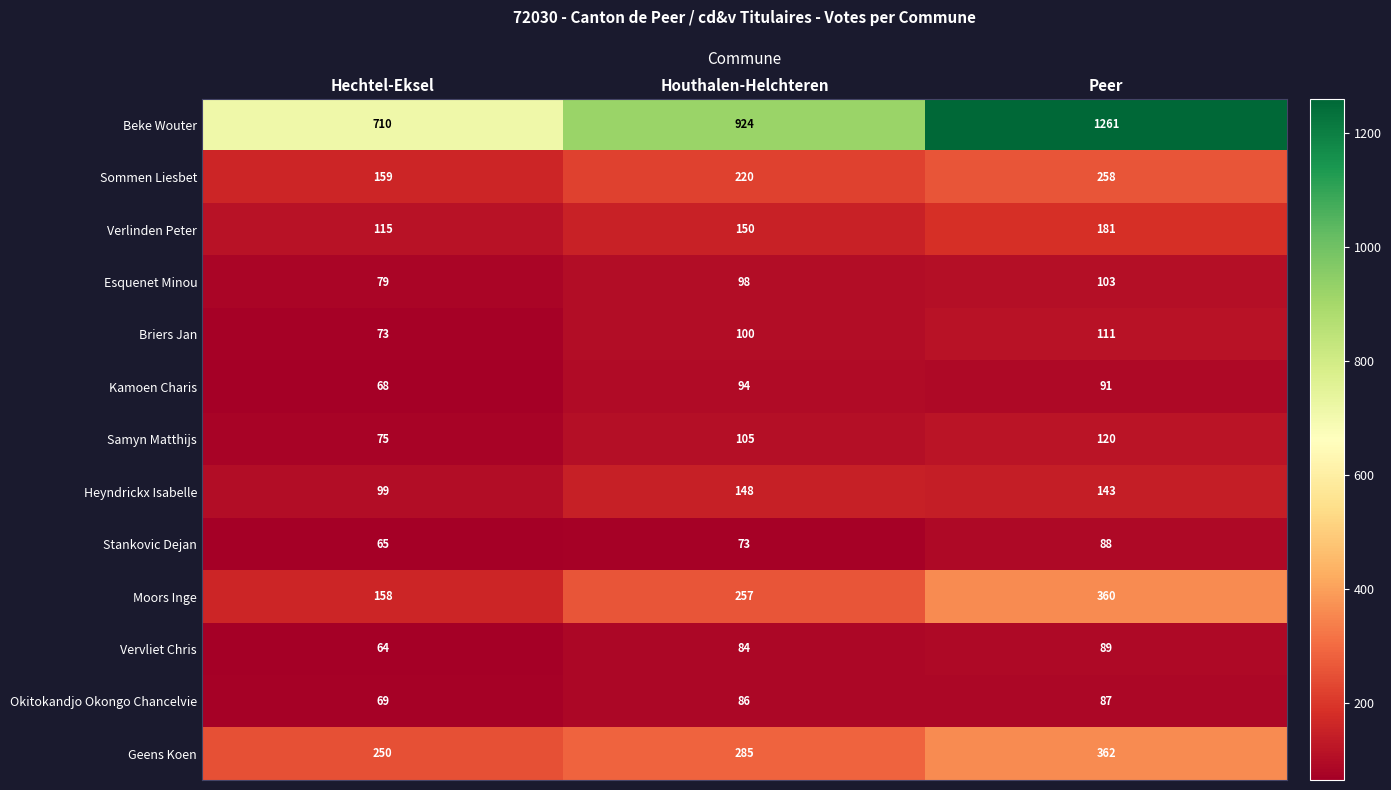

What is the difference between the highest and lowest values at Hechtel-Eksel?

646